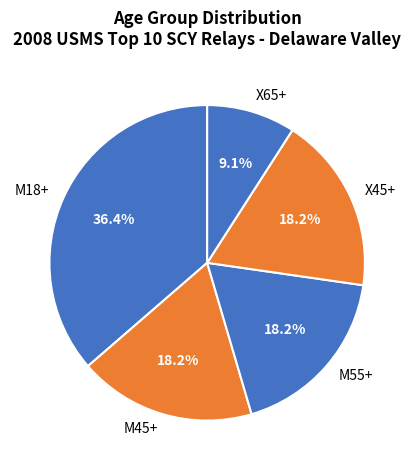

What is the ratio of the value at X65+ to the value at M45+?

0.5